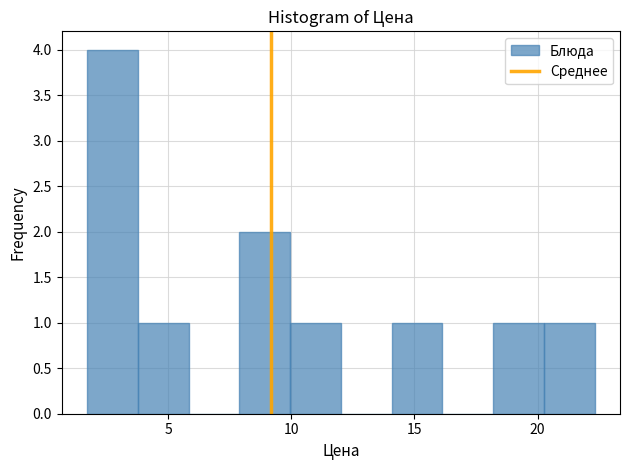

How tall is the bar that spans 20.5 to 22.5 on the x-axis? Neither the bar edges nor the heights are printed on the chart, so give them approximately, as read against the axes.

1